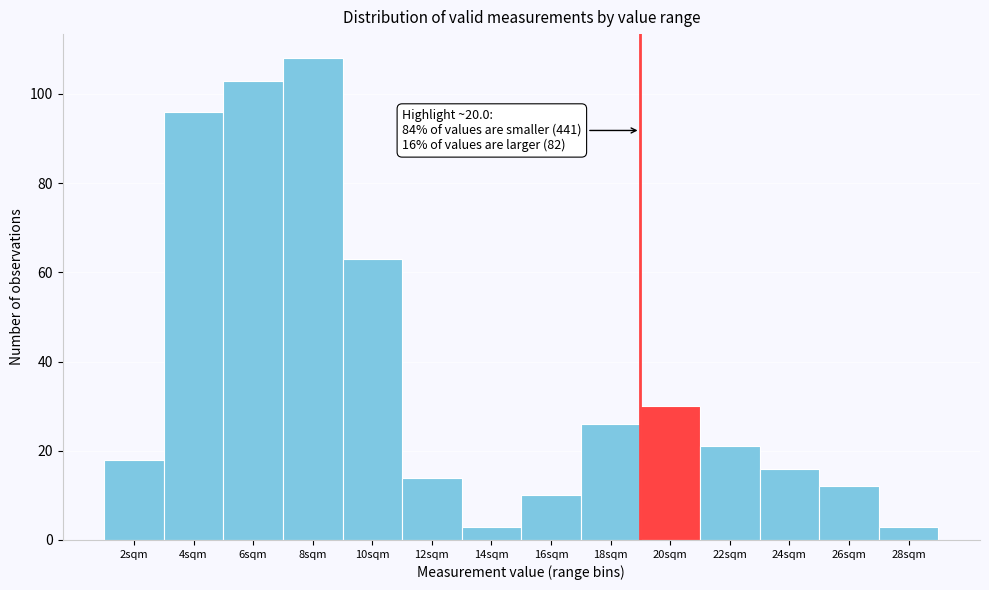

Reading left to right, extract all data points from this chart.

18	96	103	108	63	14	3	10	26	30	21	16	12	3